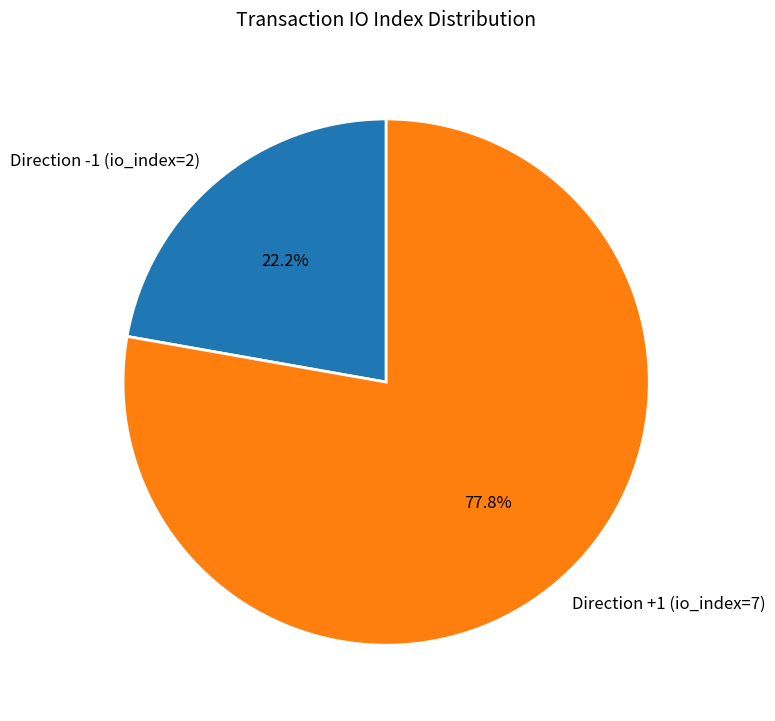

The Direction -1 (io_index=2) slice represents 9% of the pie. True or false?

False